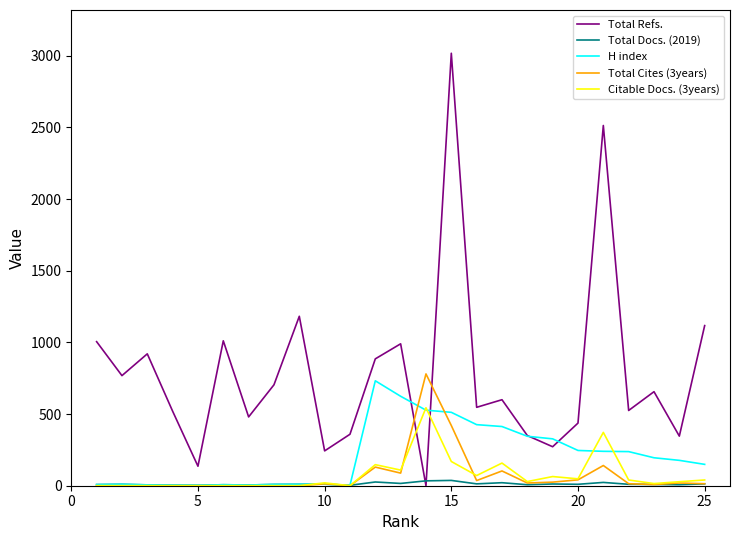

What is the sum of all Total Refs. values?

19583